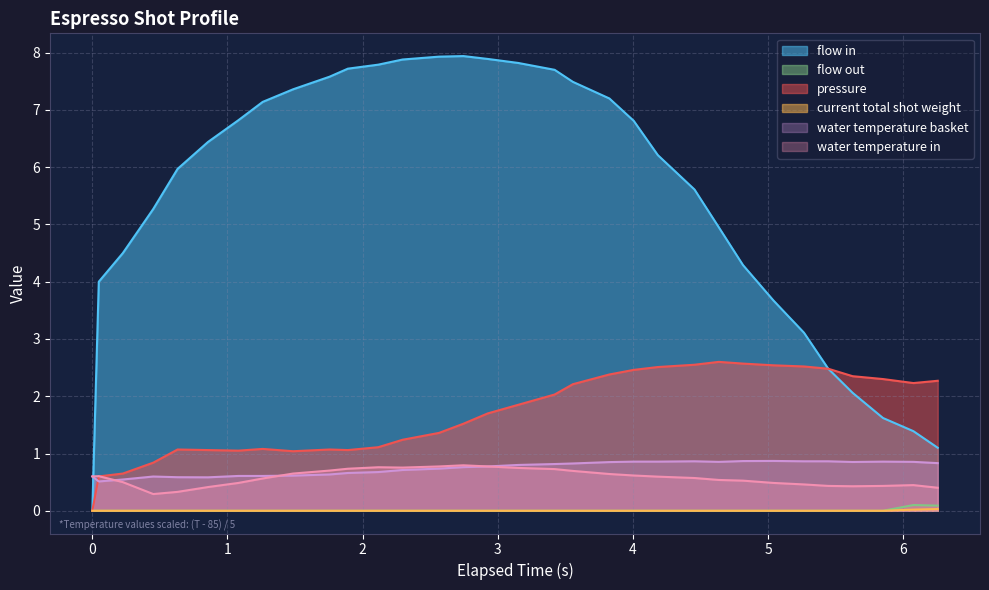

True or false: water_temperature_in and flow_out cross at least once.

False